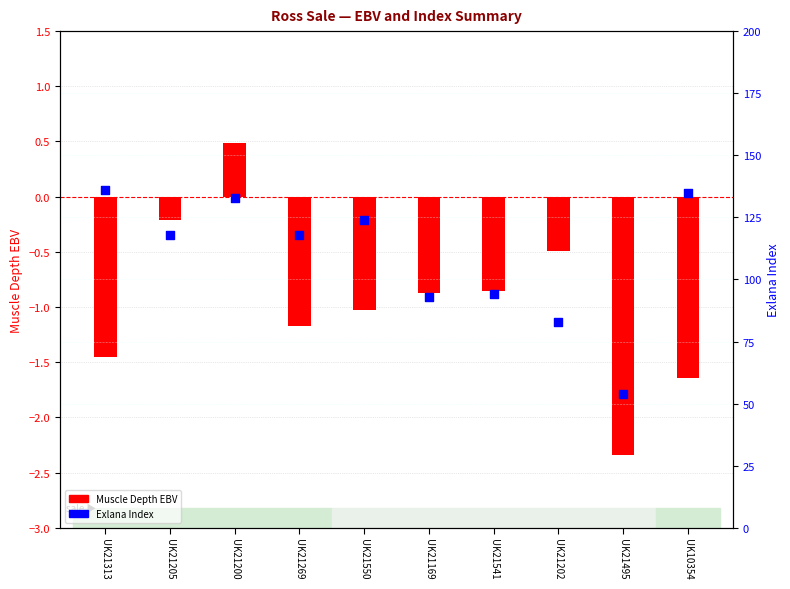

Which series has the widest spread of Y values?

Exlana Index